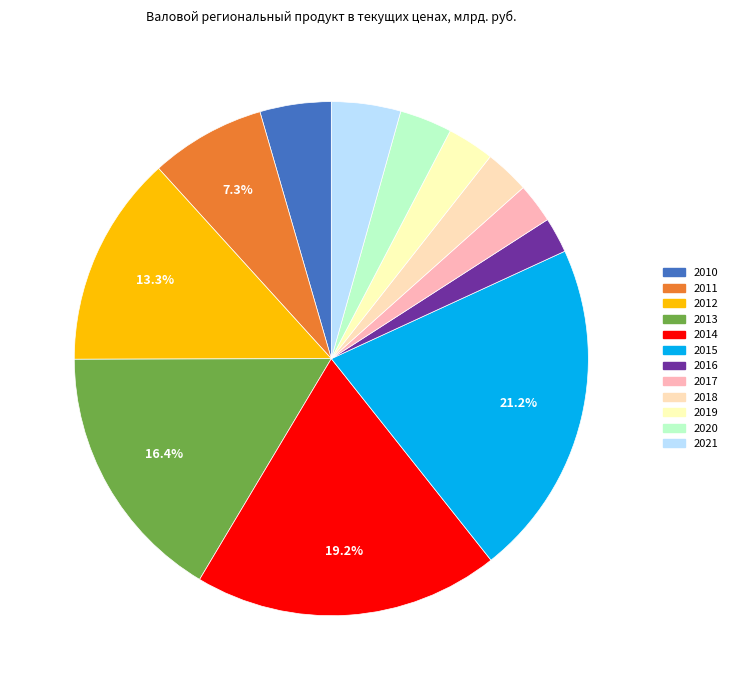

Does 2012 account for over 50% of the chart?

No